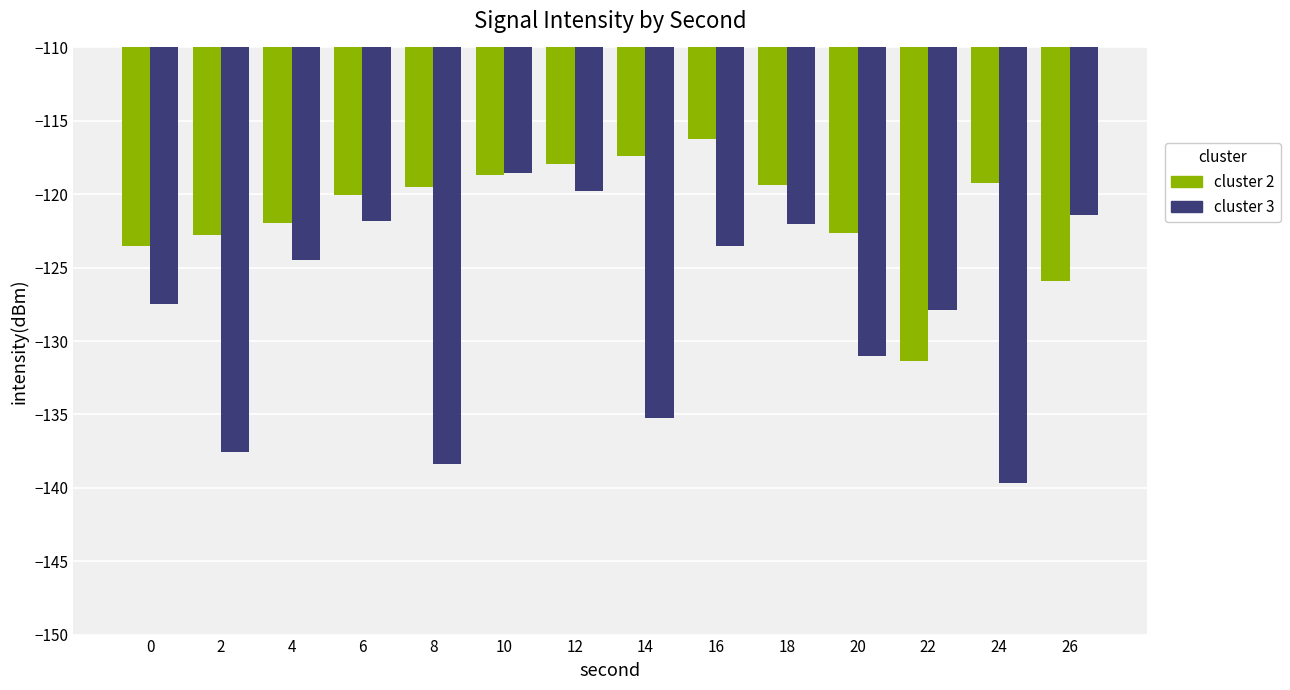

What is the maximum value shown in the chart?

-116.3